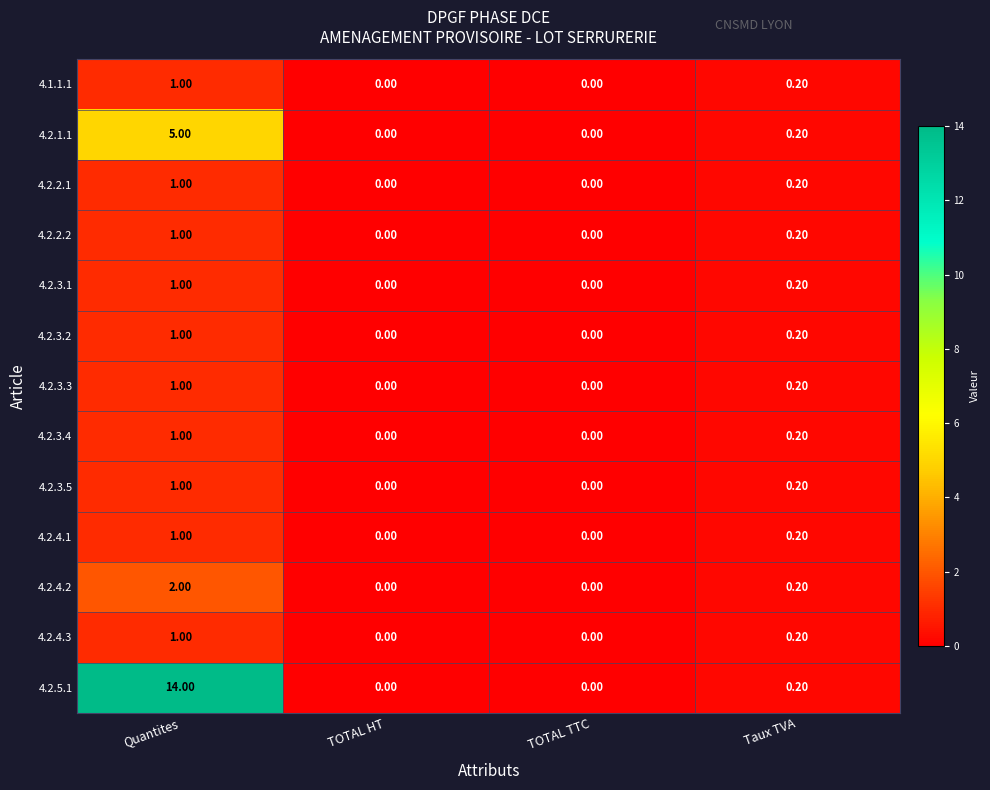

Count the number of data series in this chart.

13